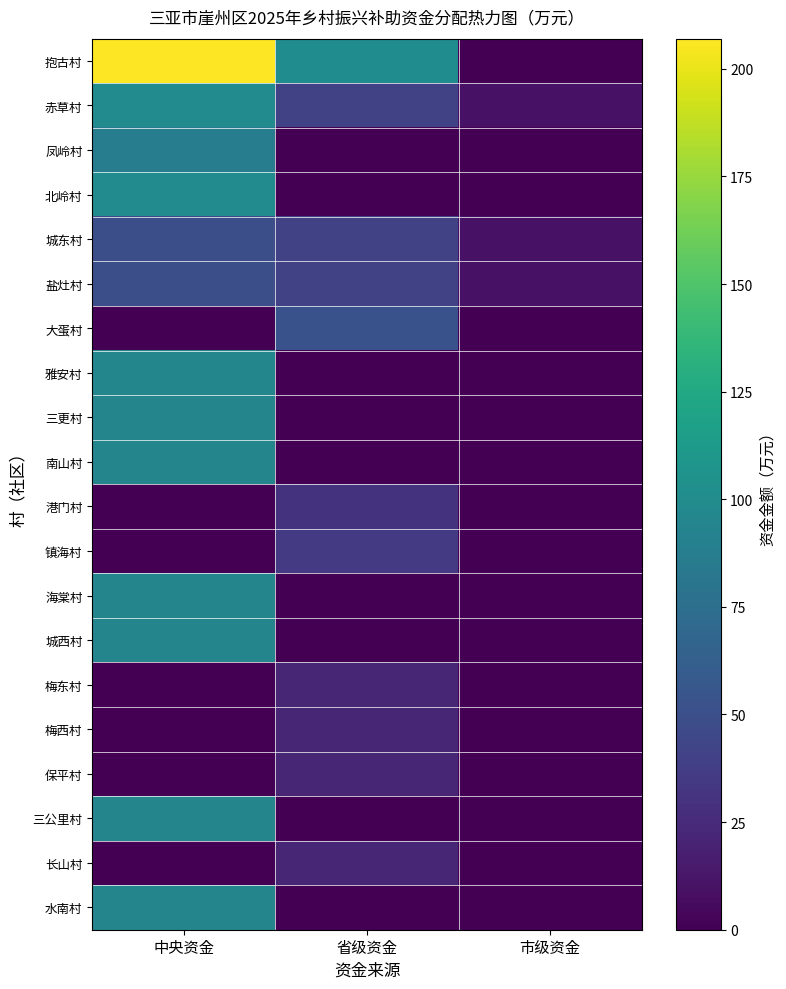

Which series has the largest total across all categories?

抱古村